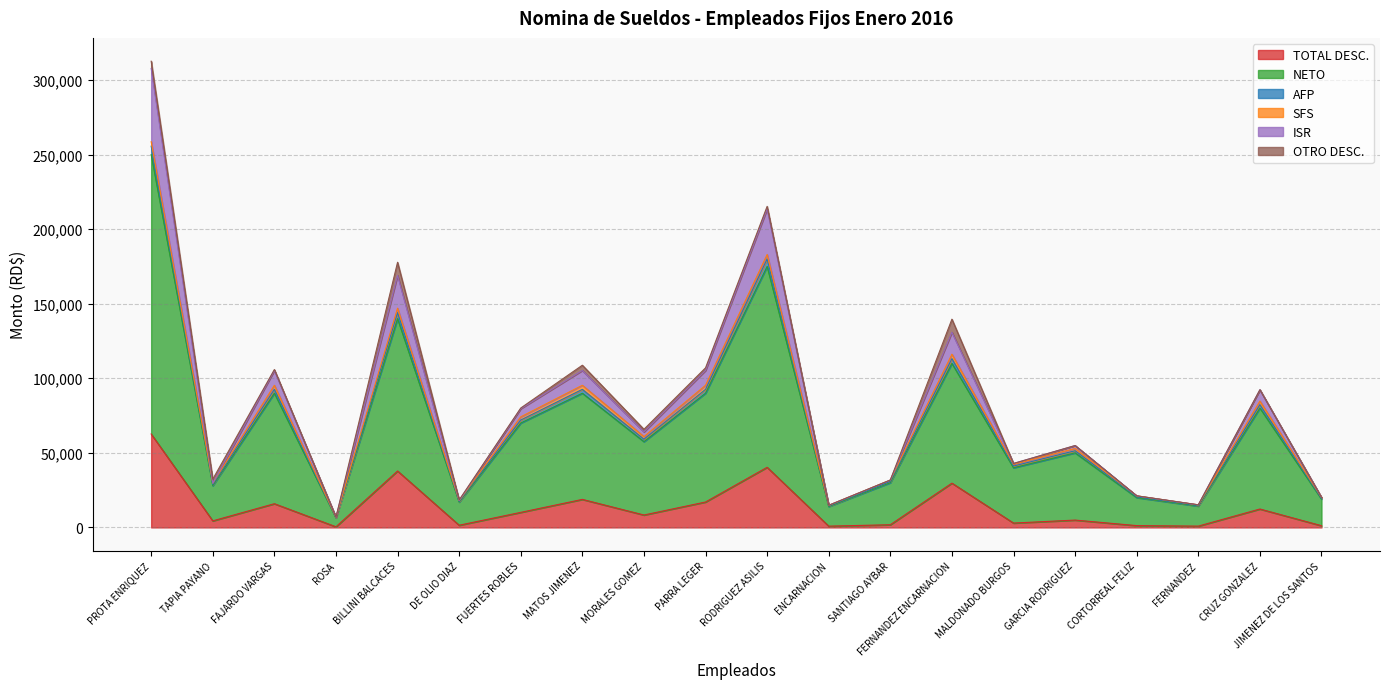

Which category has the highest value in the TOTAL DESC. series?

PROTA ENRIQUEZ